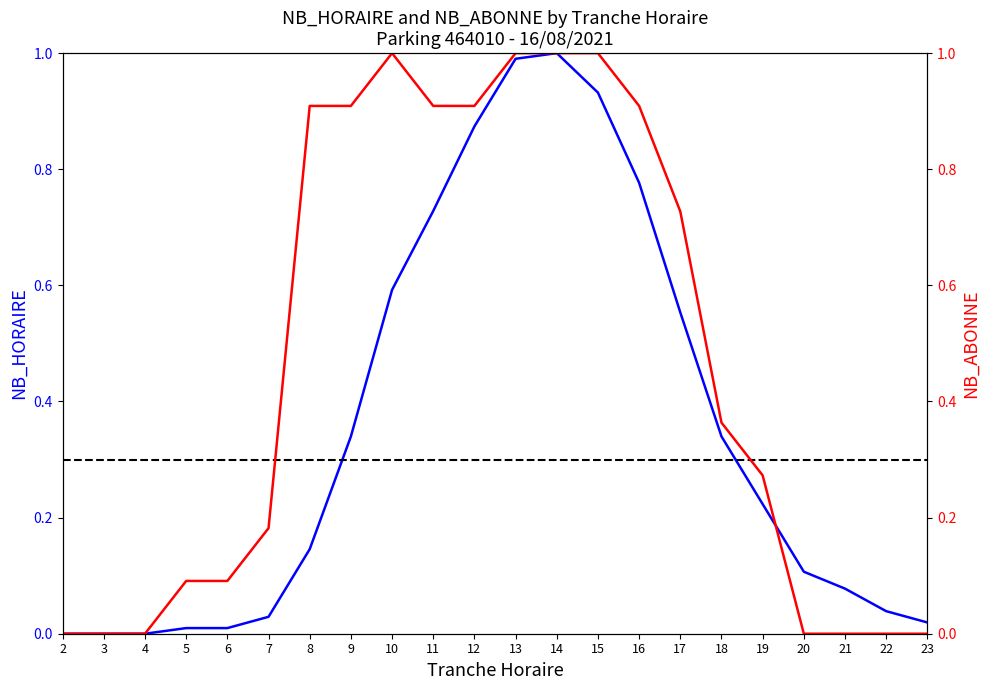

What is the difference between the NB_ABONNE values at 12 and 20?

0.9